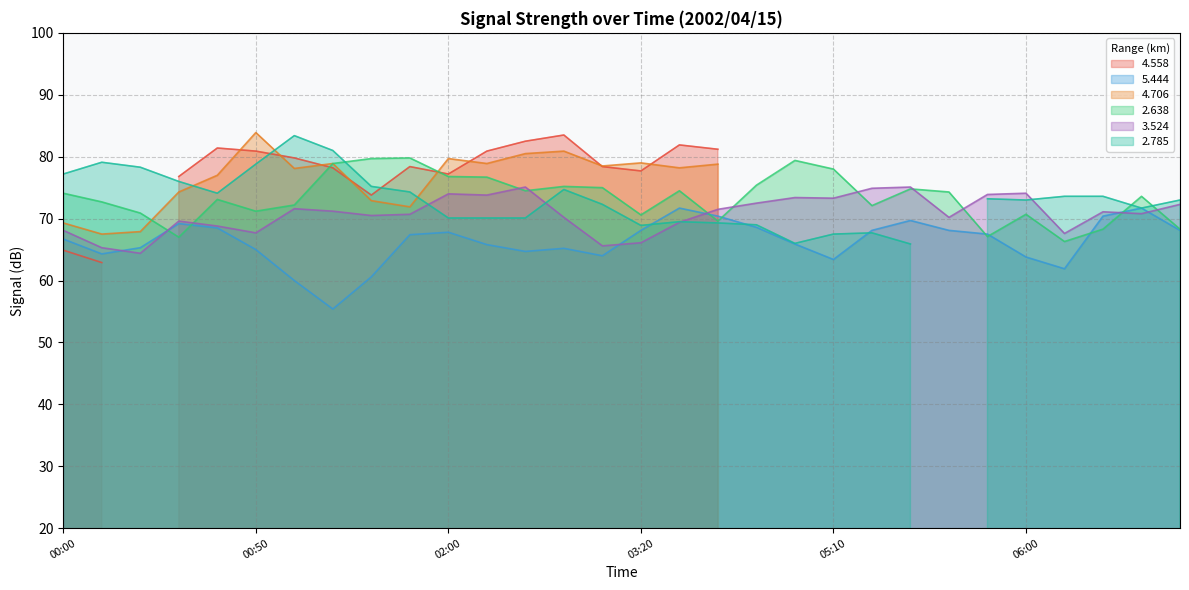

Where is the first local maximum for   5.444?

00:30